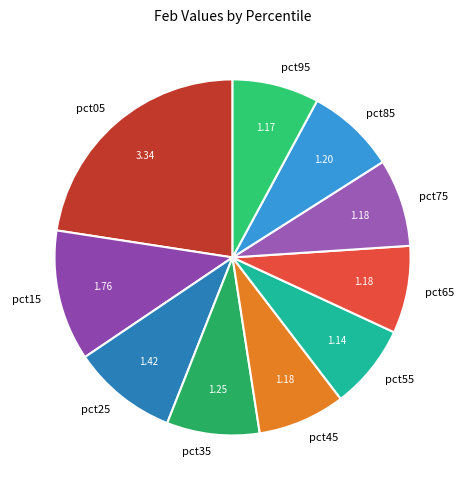

Approximately how many times larger is the value at pct05 compared to pct35?

2.7